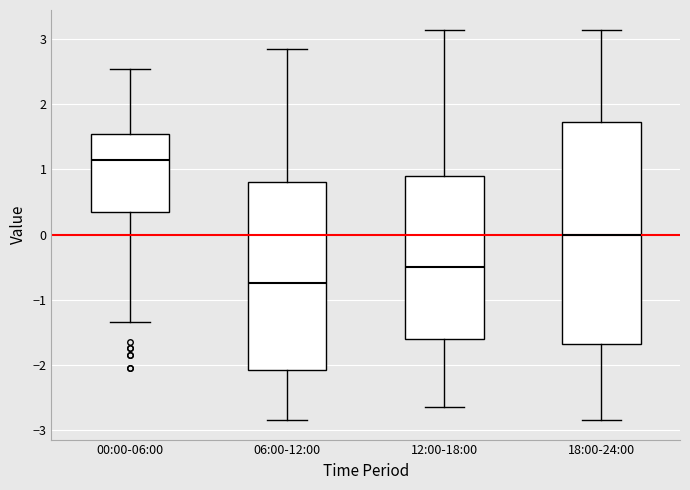

Which box's median line is the highest?

00:00-06:00